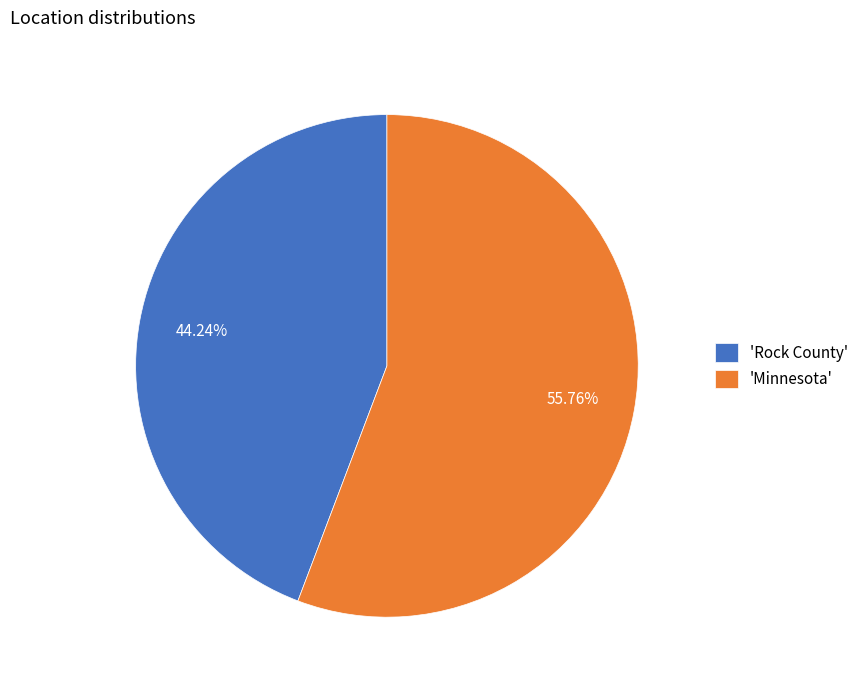

To the nearest percent, what is the average slice percentage?

50%